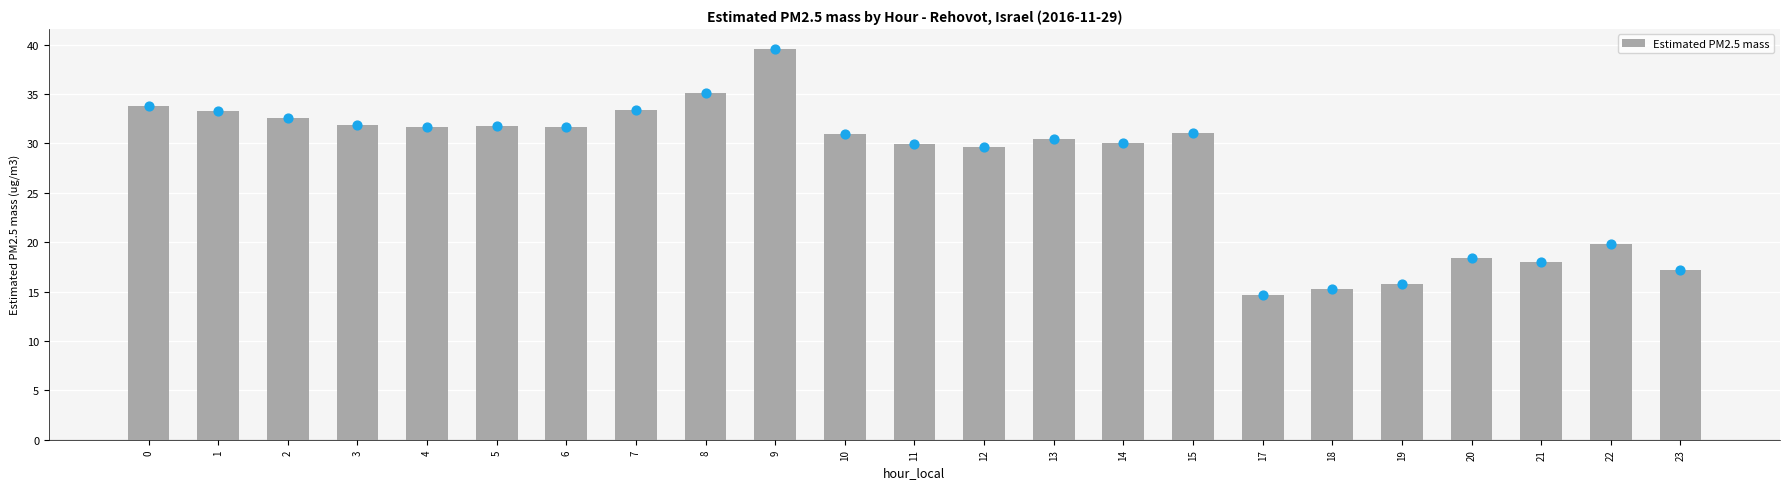

What is the change in value from 5 to 22?

-12.0